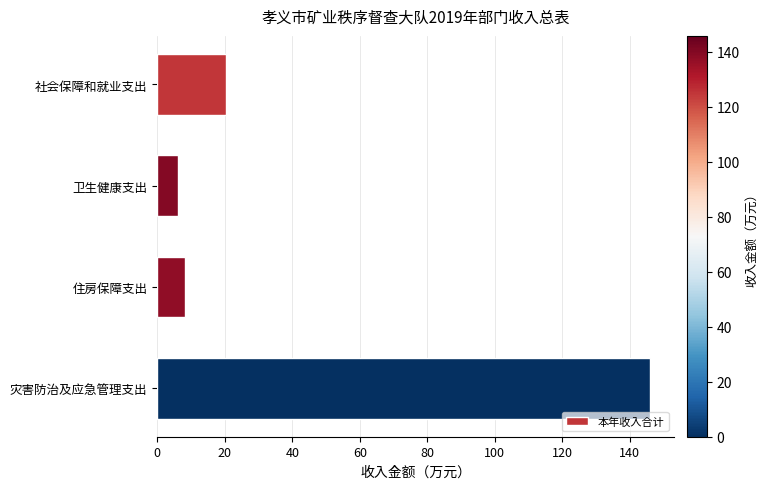

What is the difference between the maximum and minimum values?

139.7